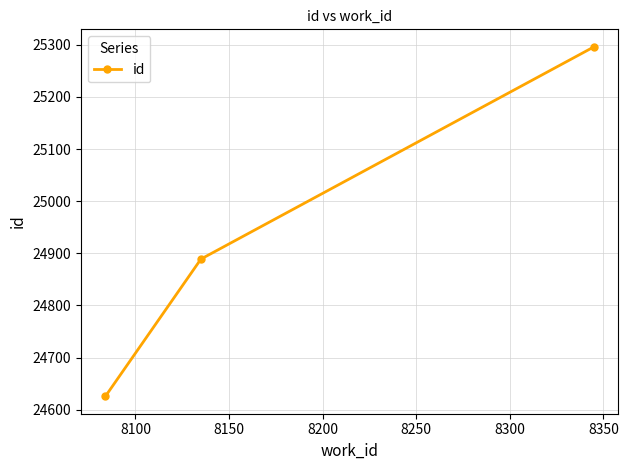

What is the difference between the maximum and minimum values?

670